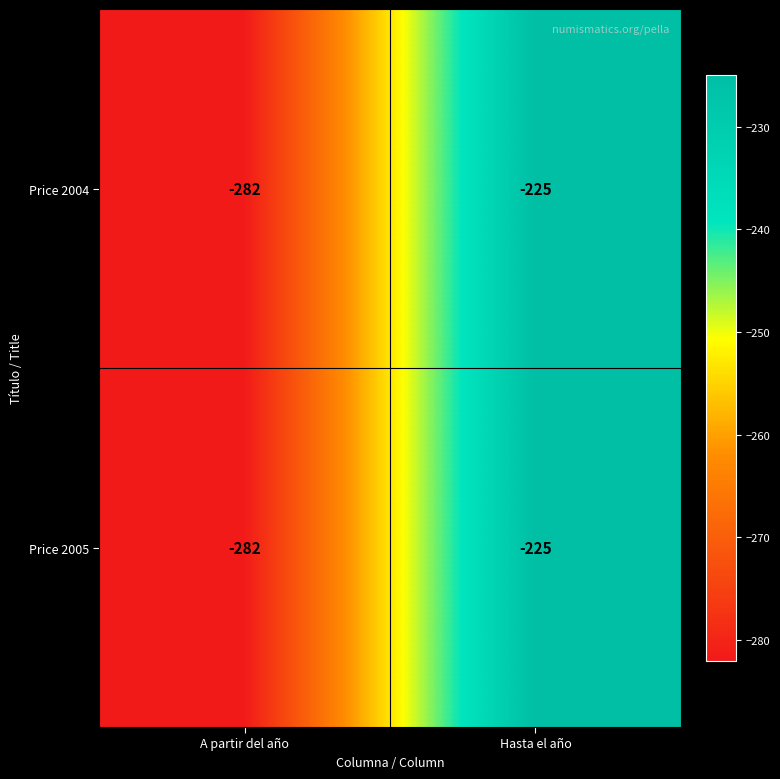

What is the approximate value of Price 2005 at A partir del año, to the nearest 10?

-280